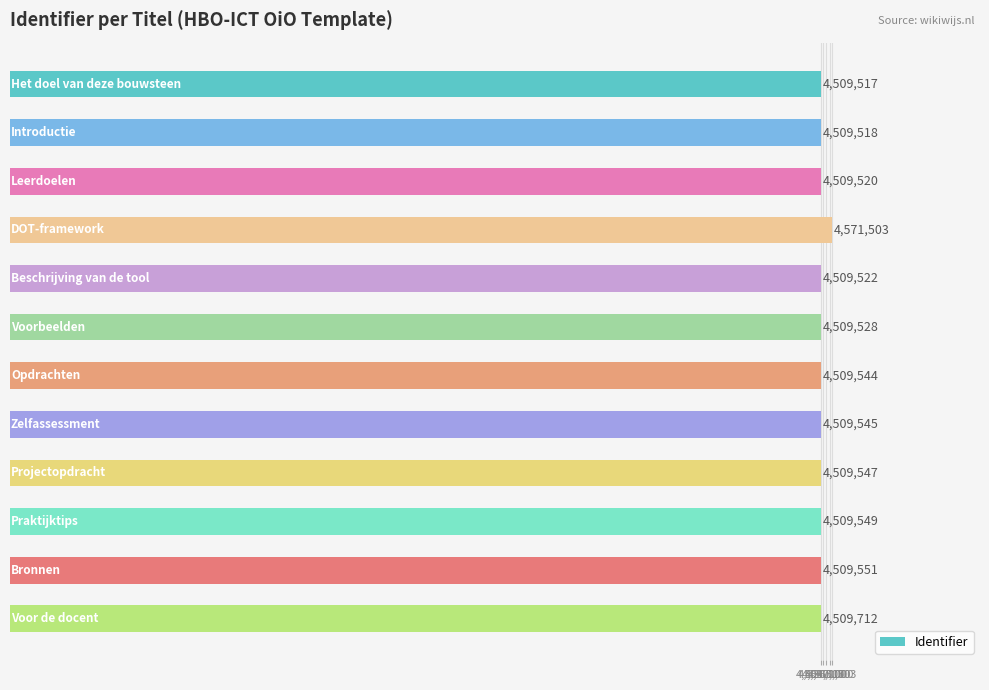

Reading top to bottom, list all the values displayed in this chart.

4509517	4509518	4509520	4571503	4509522	4509528	4509544	4509545	4509547	4509549	4509551	4509712